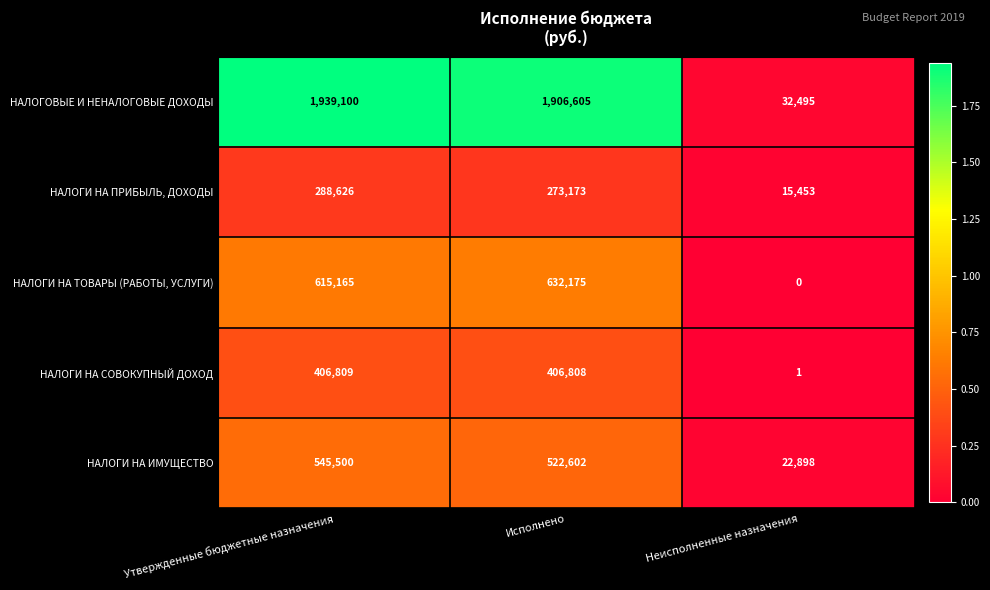

What is the spread (max minus min) of values at Утвержденные бюджетные назначения?

1650474